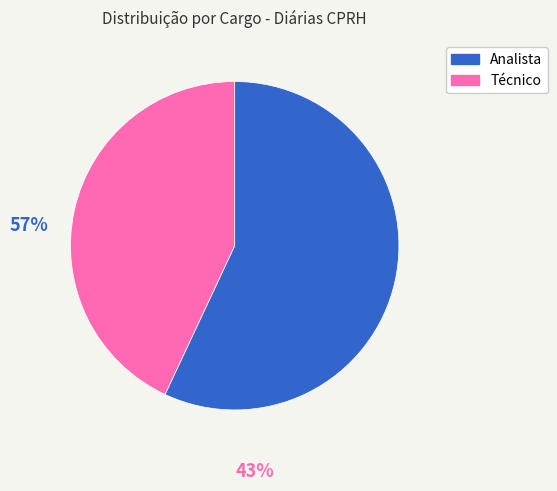

Which has a higher value, Analista or Técnico?

Analista